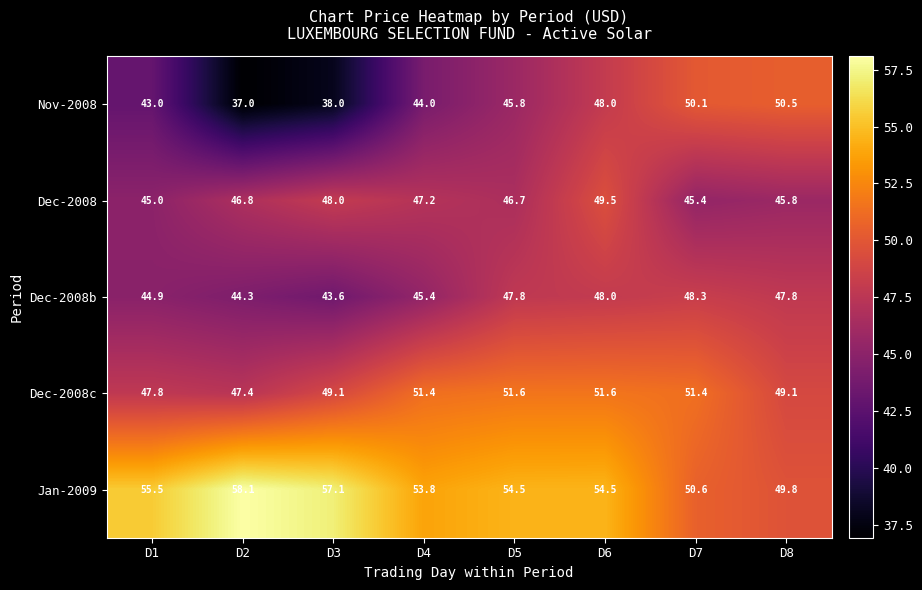

What is the spread (max minus min) of values at D3?

19.1